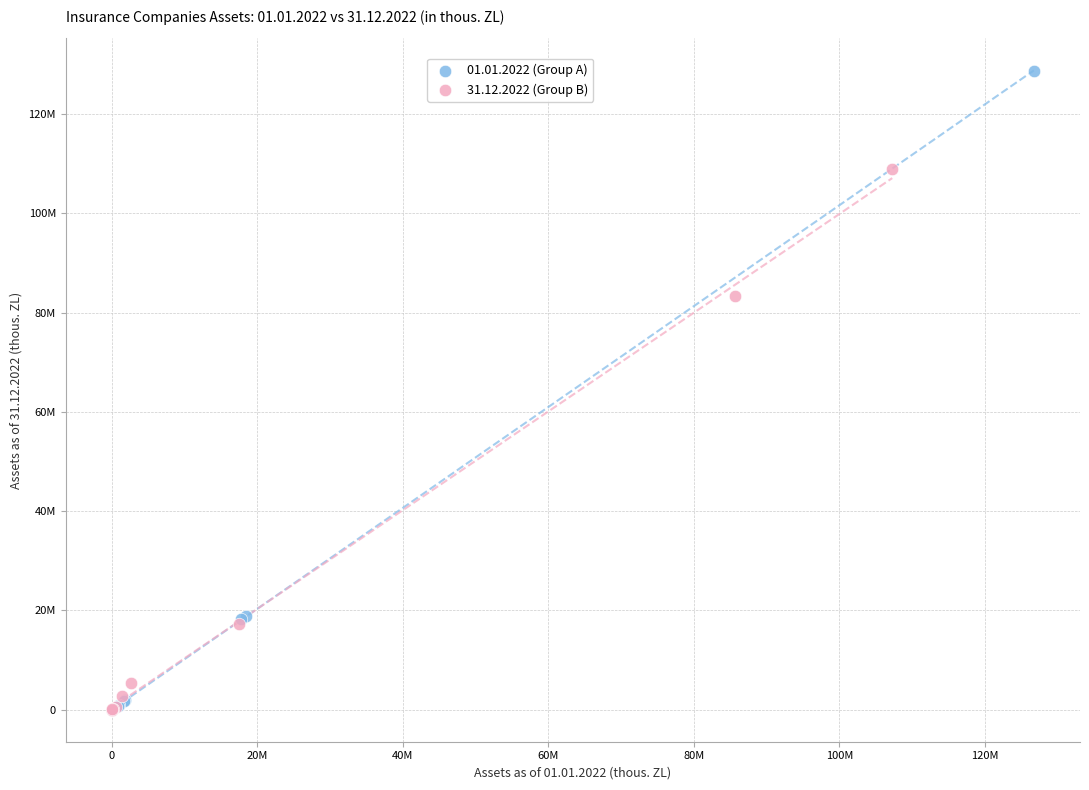

Which series has the largest Y range (max minus min)?

01.01.2022 (Group A)